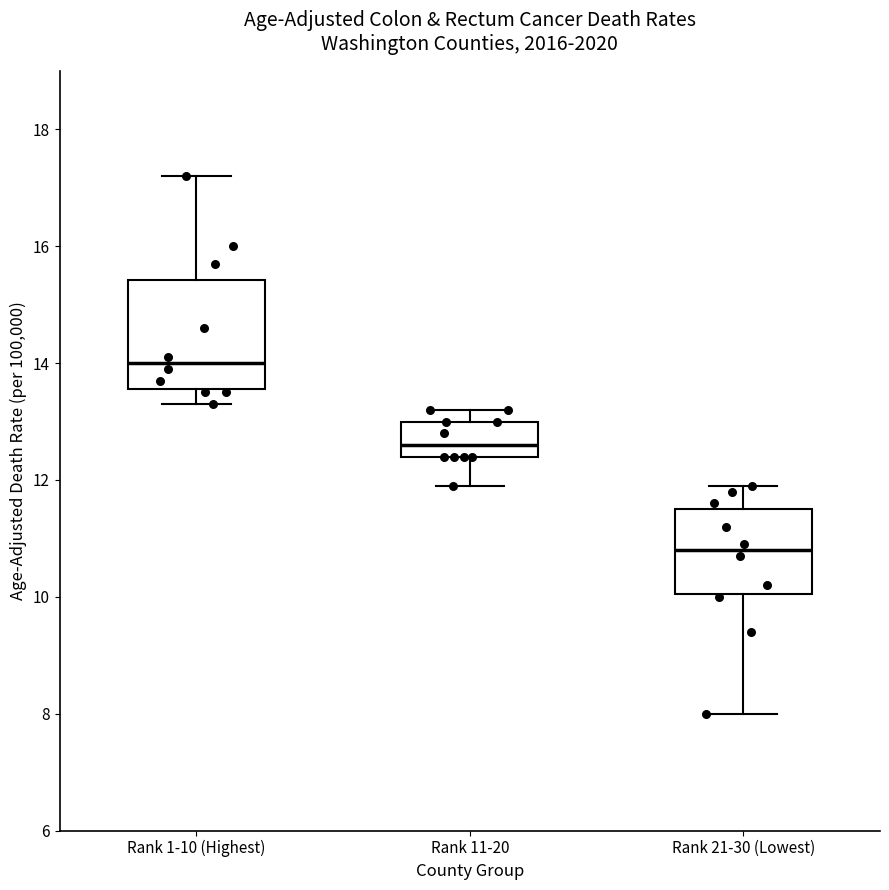

Reading left to right, read every box against the y-axis: the position of its median line, the range the box covers, and the ends of its whiskers. The values are not printed on the chart, so give them approximately, as read against the axis.

Rank 1-10 (Highest): median 14.0, box 13.6 to 15.4, whiskers 13.4 to 17.2
Rank 11-20: median 12.6, box 12.4 to 13.0, whiskers 12.0 to 13.2
Rank 21-30 (Lowest): median 10.8, box 10.0 to 11.6, whiskers 8.0 to 12.0